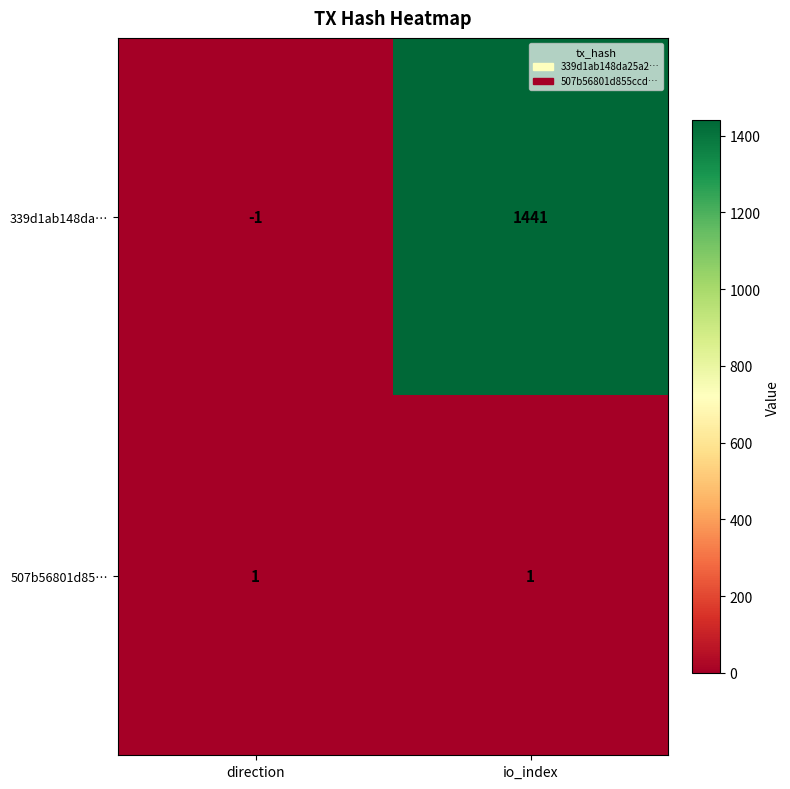

List the series in order of their overall mean, highest first.

339d1ab148da…, 507b56801d85…